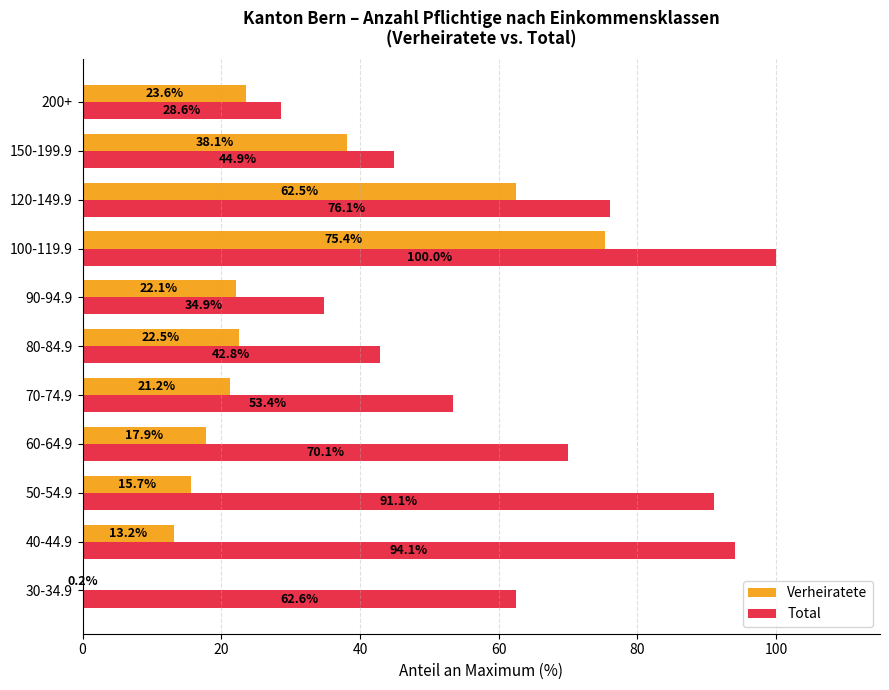

What is the sum of the Total values at 60-64.9 and 50-54.9?

161.2